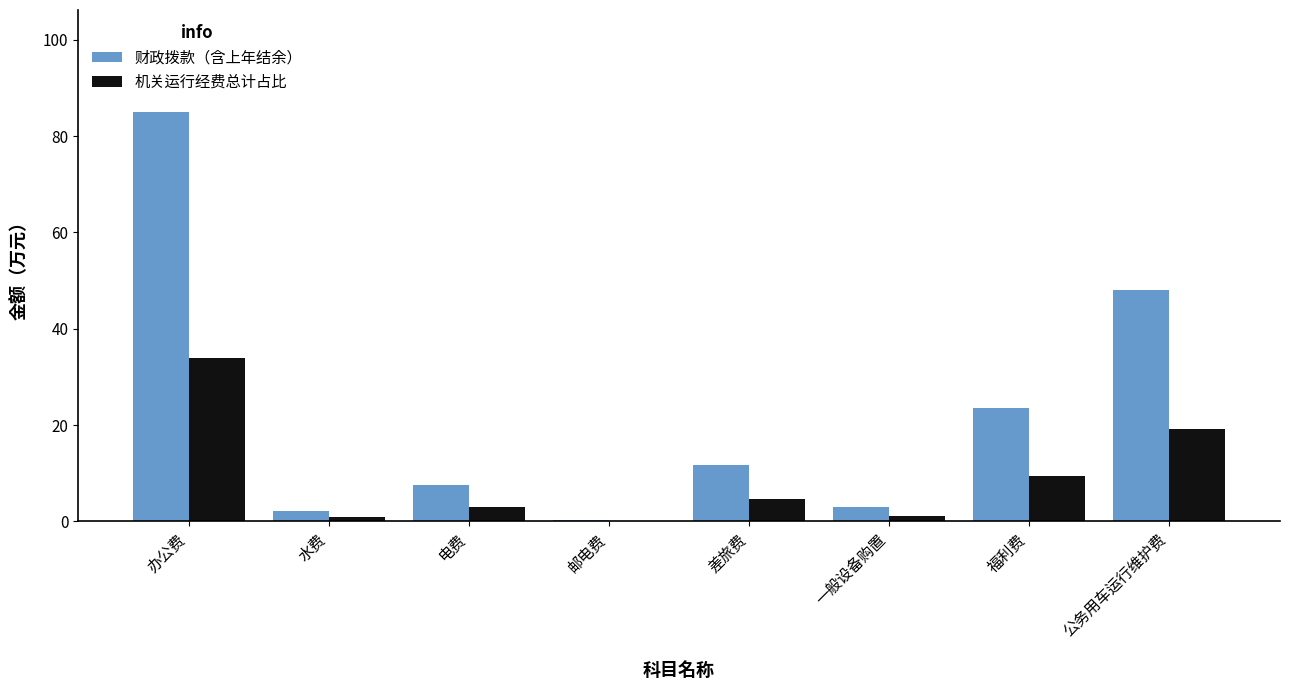

At which label is 财政拨款（含上年结余） closest to 42?

公务用车运行维护费